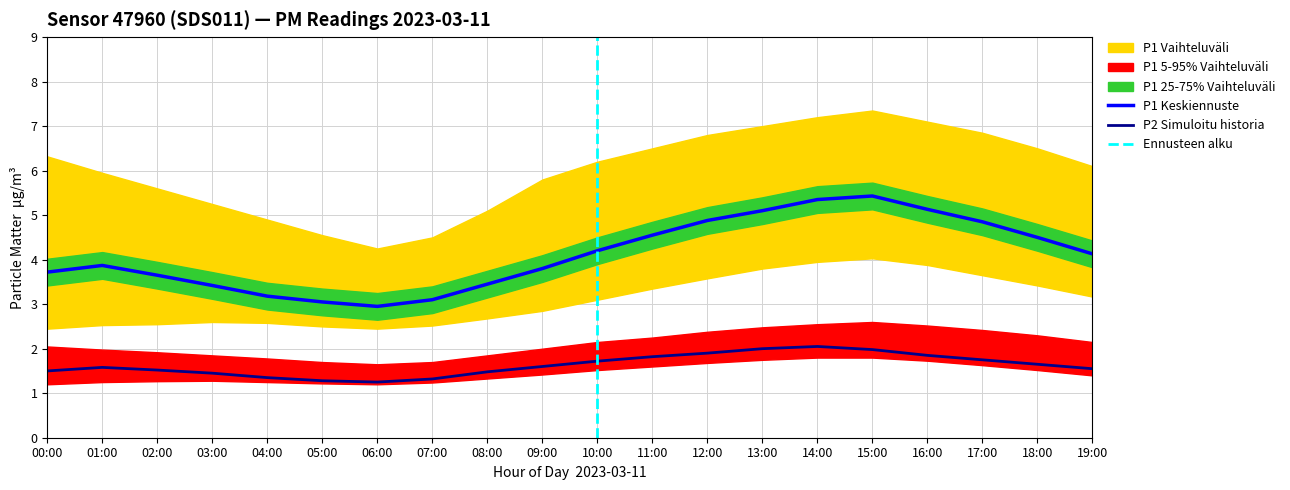

Between 12:00 and 18:00, which series saw the biggest shift?

P1